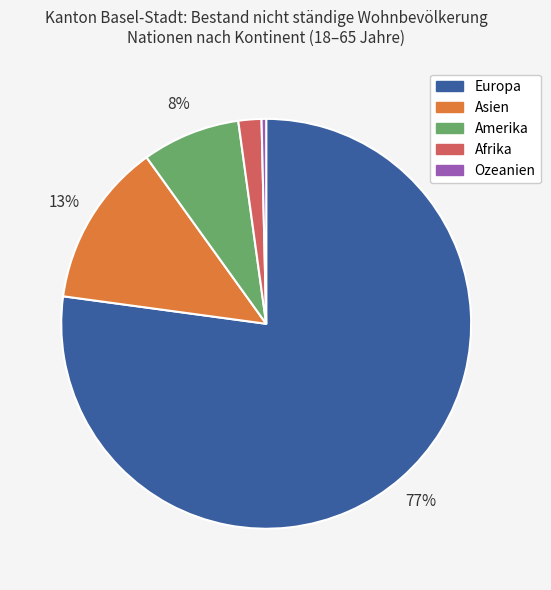

Do Afrika and Asien together represent more than half of the pie?

No